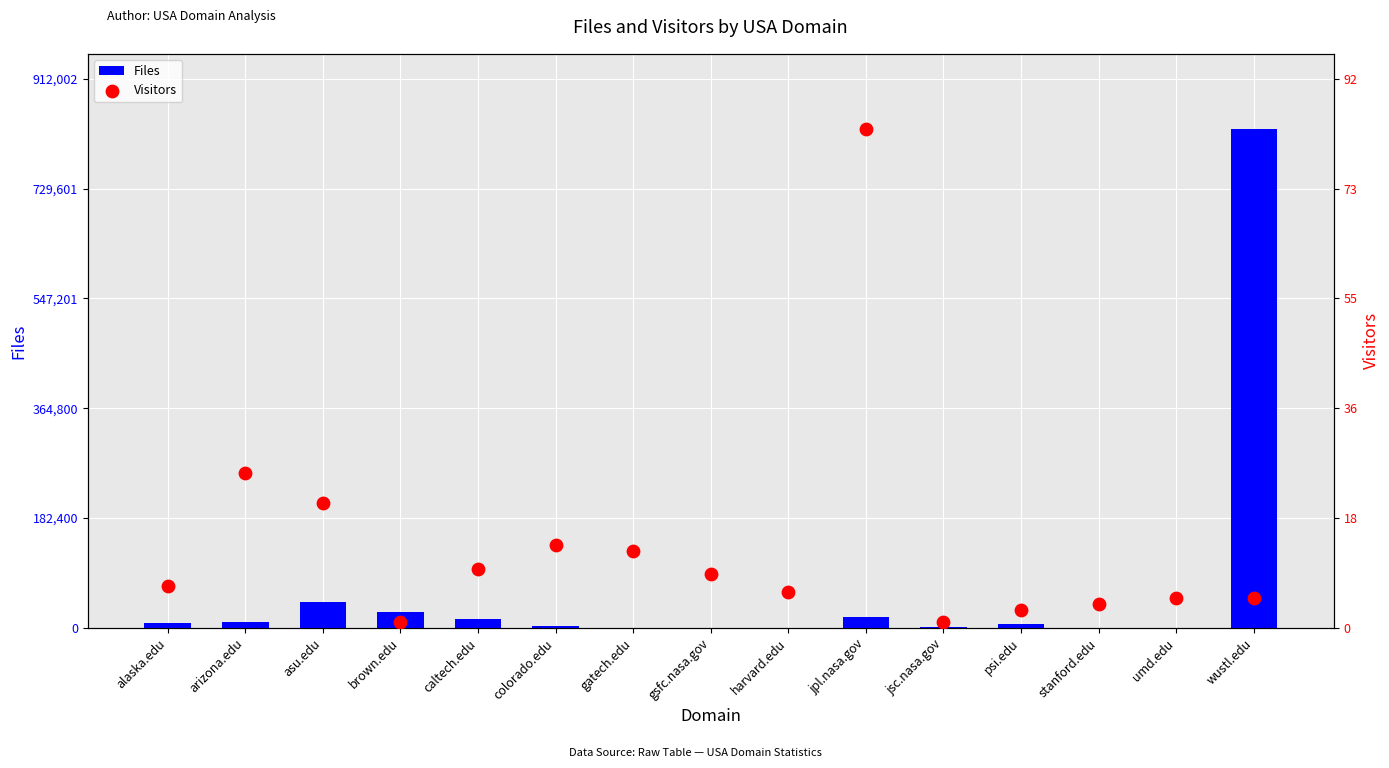

Which series reaches the maximum Y coordinate?

Files